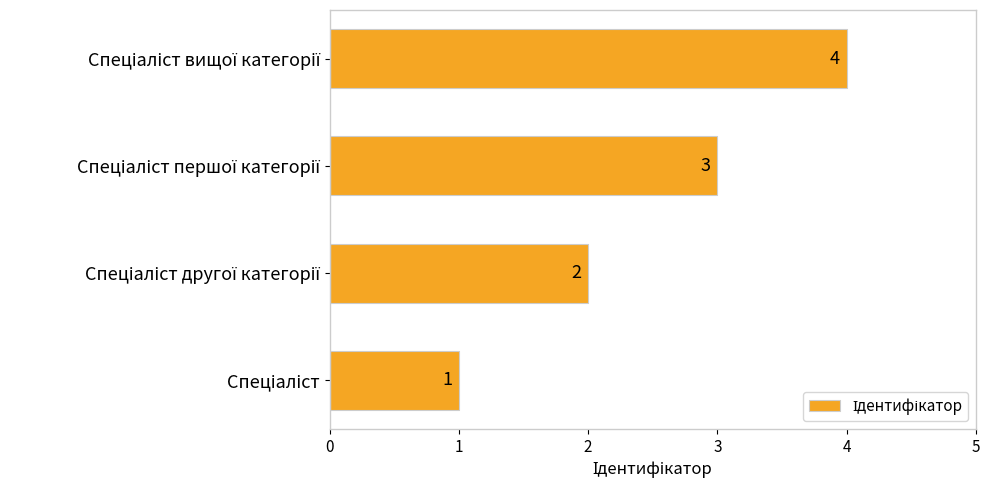

What is the sum of all values?

10